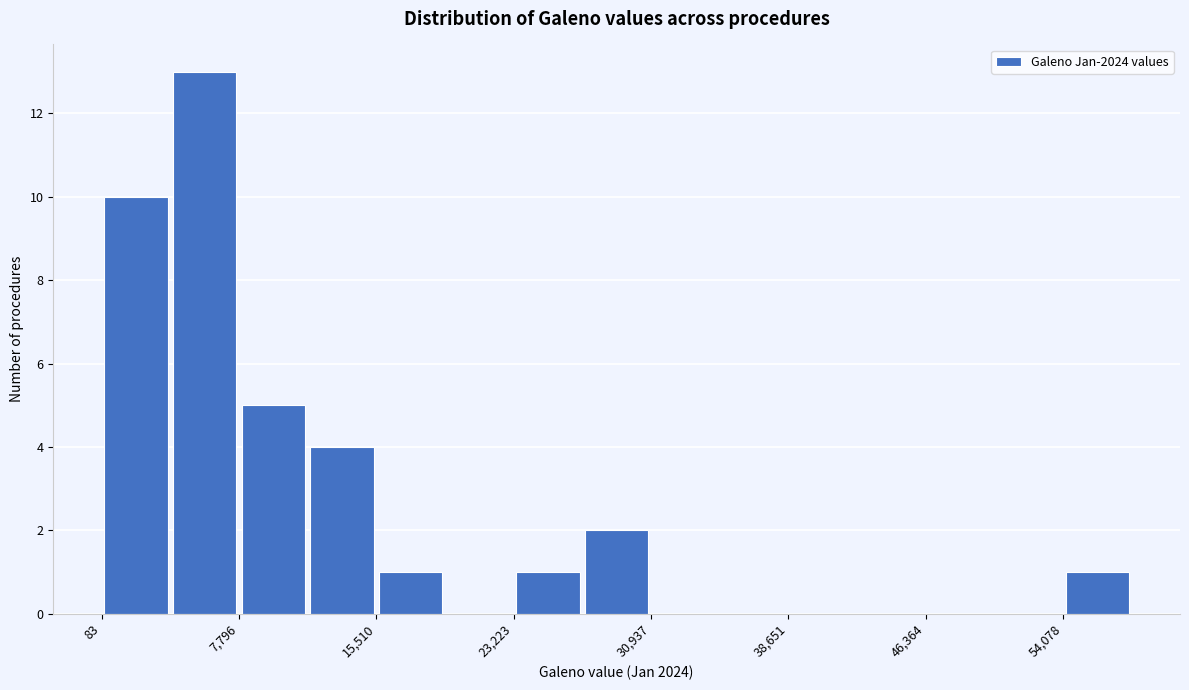

Read against the x-axis, roughly where is the centre of the tallest bar?

6000